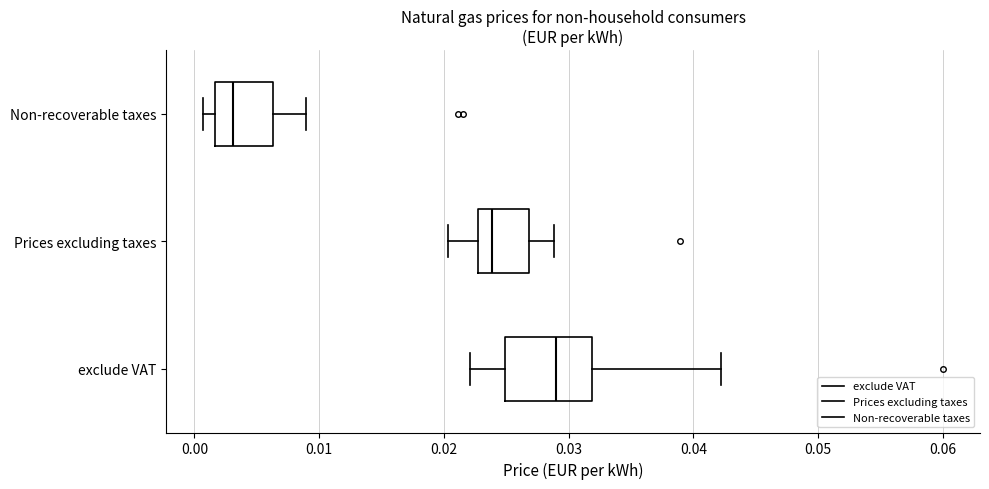

Reading bottom to top, transcribe this box plot: for each box, give where its median line is, the range the box spans, and where its two whiskers end, as read against the x-axis. The values are not printed on the chart, so give them approximately, as read against the axis.

exclude VAT: median 0.029, box 0.025 to 0.032, whiskers 0.022 to 0.042
Prices excluding taxes: median 0.024, box 0.023 to 0.027, whiskers 0.020 to 0.029
Non-recoverable taxes: median 0.003, box 0.002 to 0.006, whiskers 0.001 to 0.009